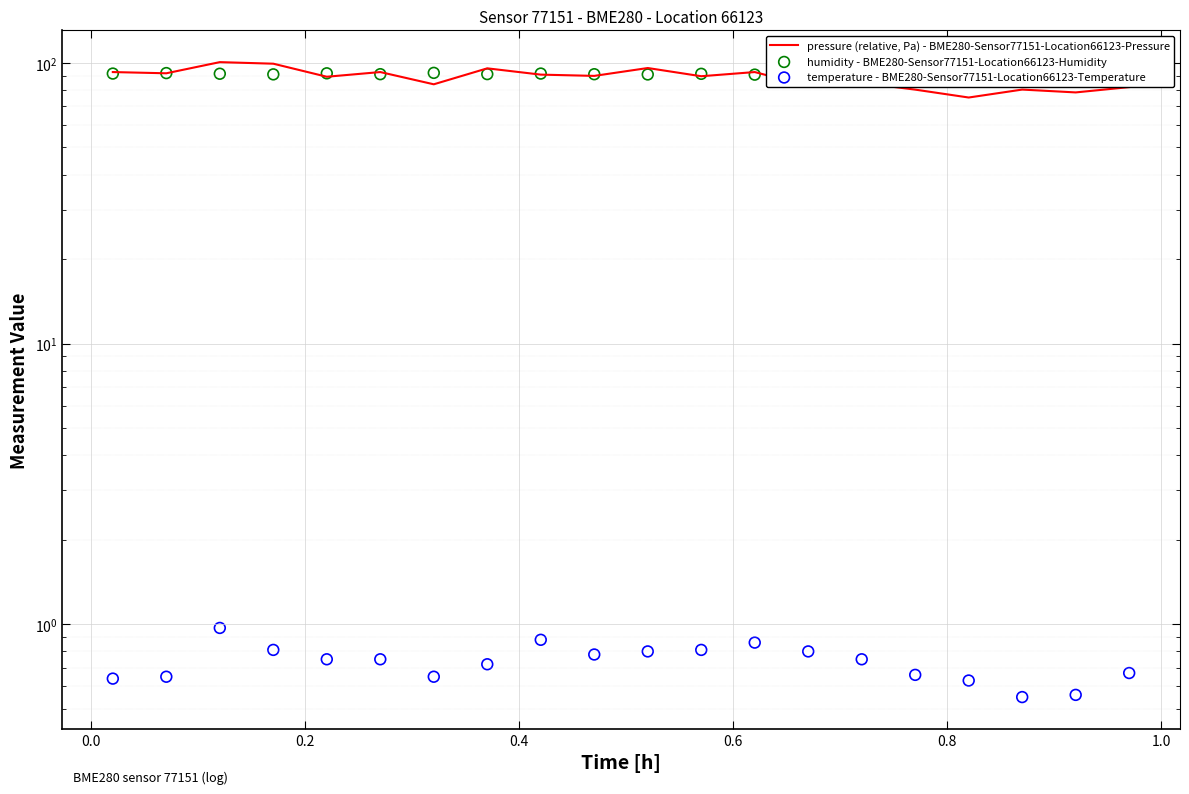

At how many categories does at least one series exceed 69?

20